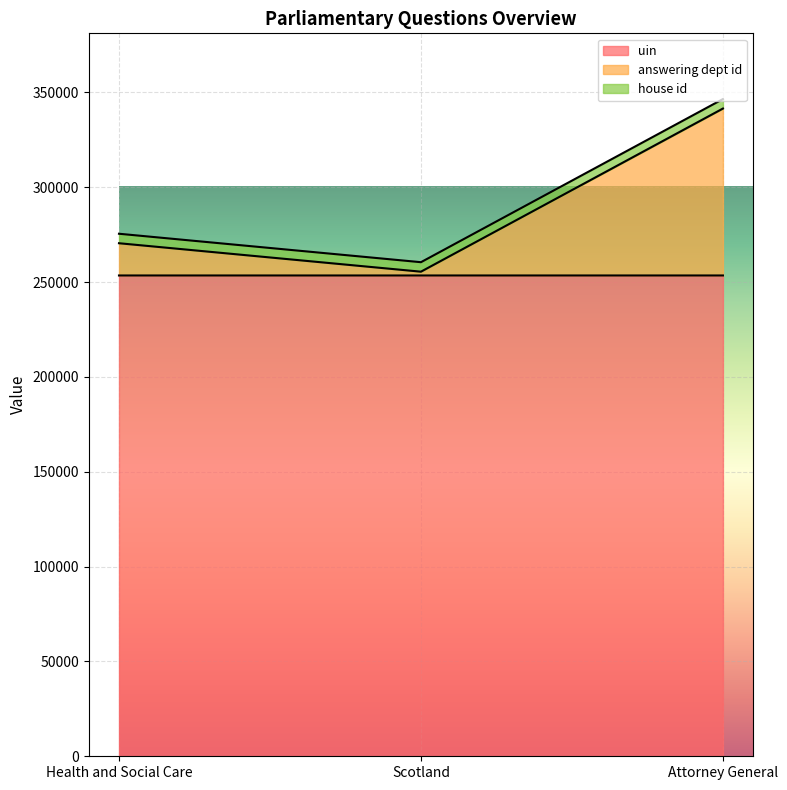

At which category is the sum across all series the highest?

Attorney General